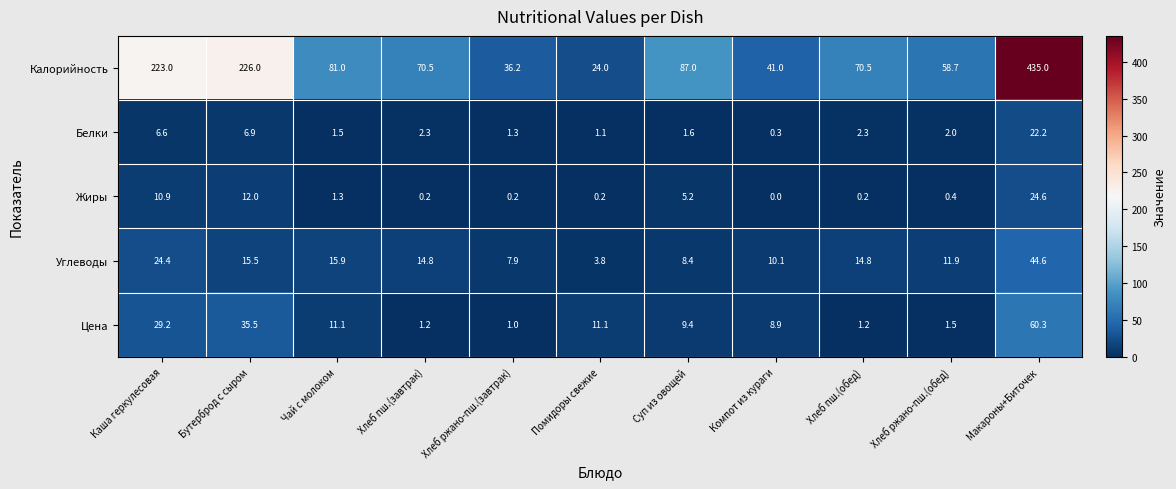

What is the lowest value of the Углеводы series?

3.8